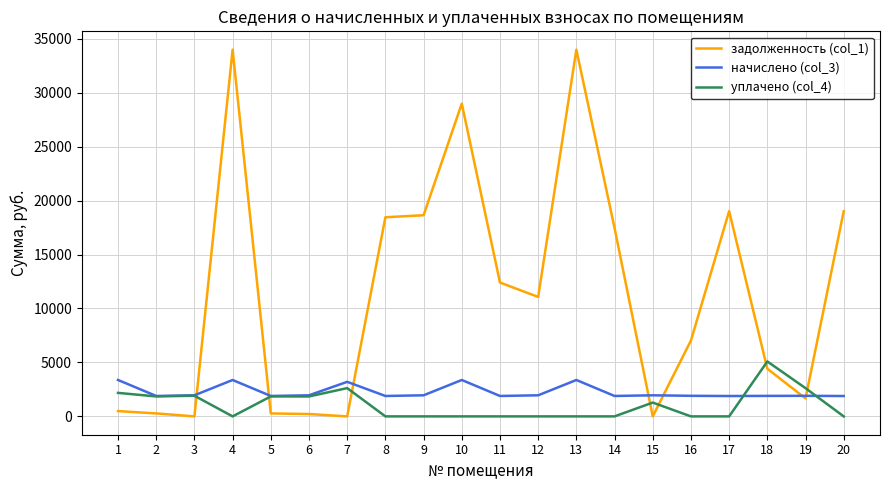

What is the sum of all задолженность (col_1) values?

227382.4